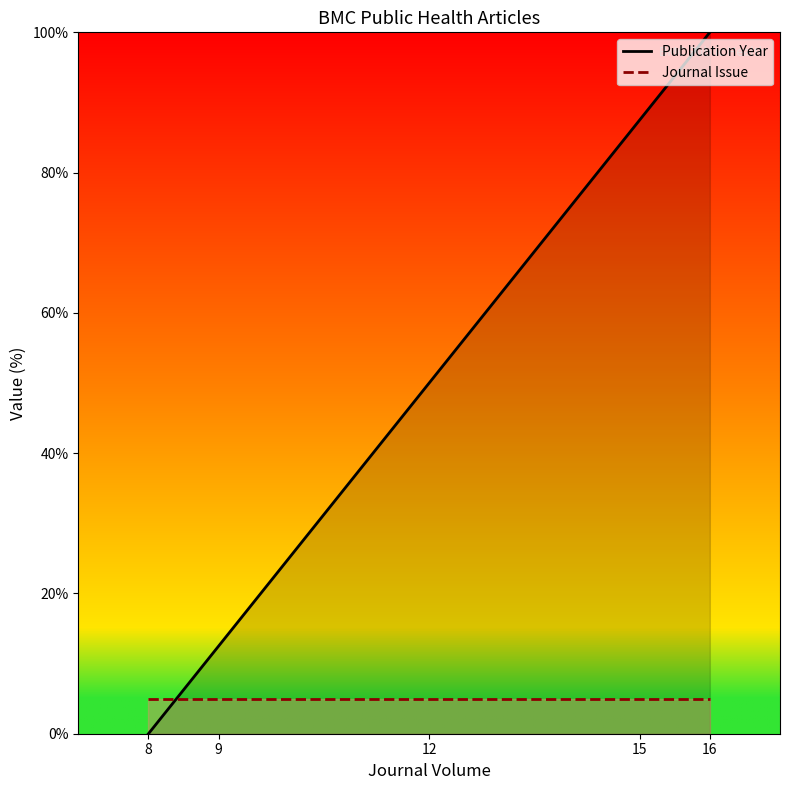

True or false: Journal Issue has more than 1 interior local peaks.

False